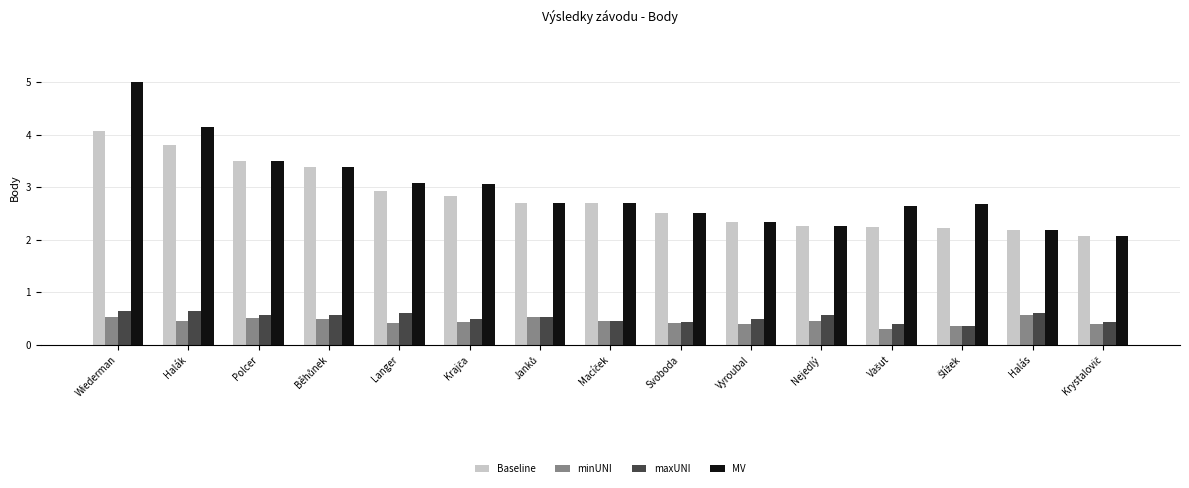

What is the difference between the maximum and minimum values in the minUNI series?

0.3